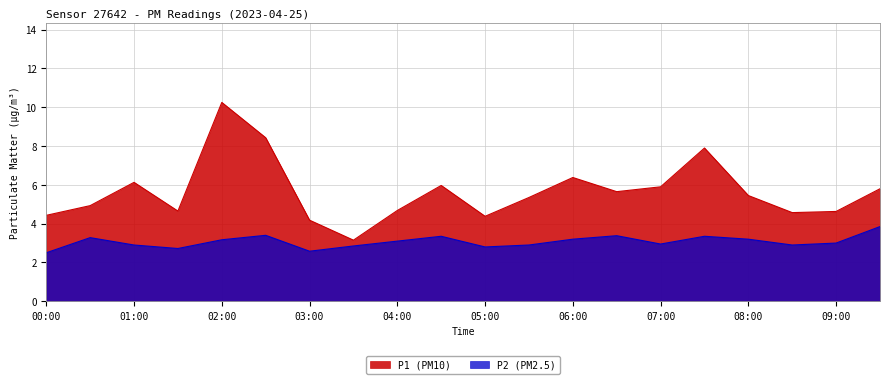

Is it true that P2 equals 3.2 at 06:00?

True